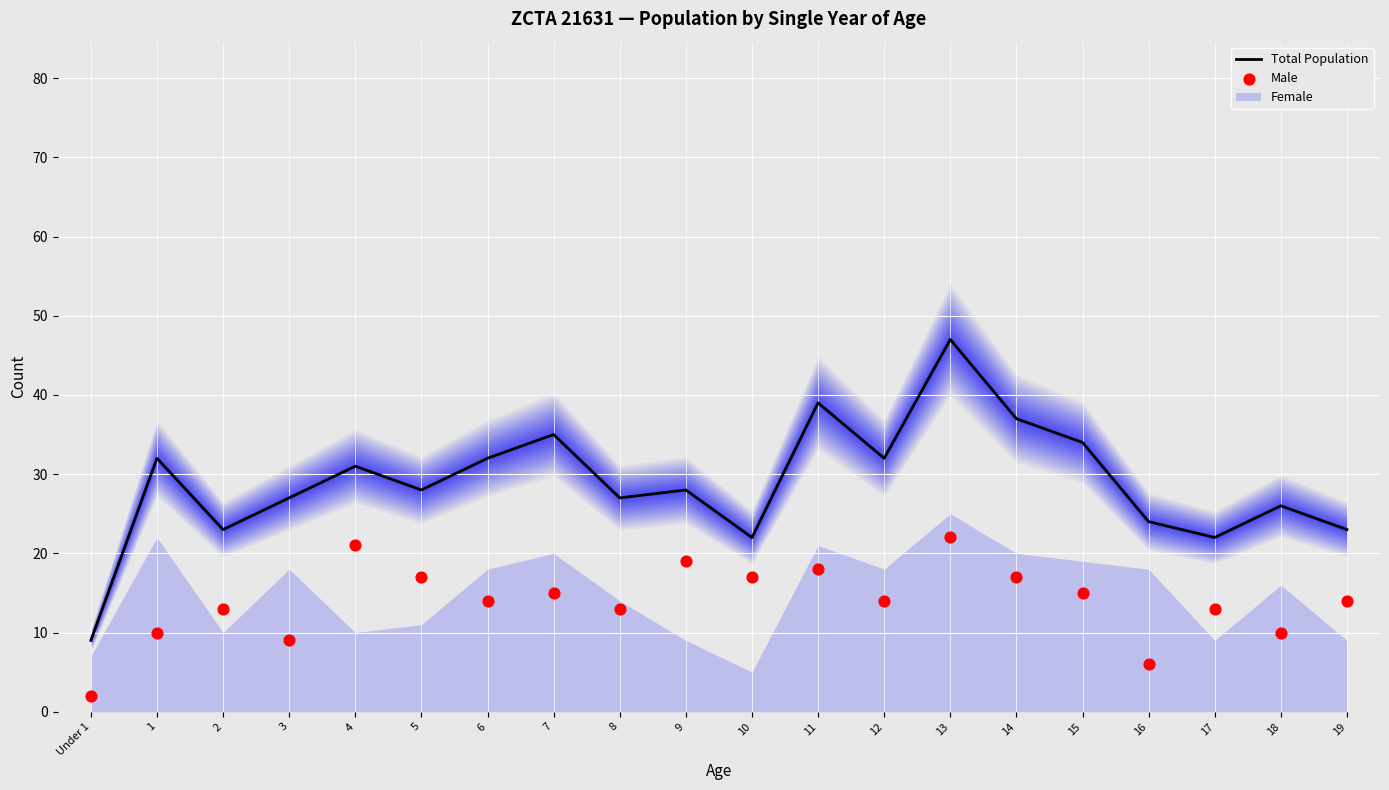

Which series contains the lowest Y value?

Male